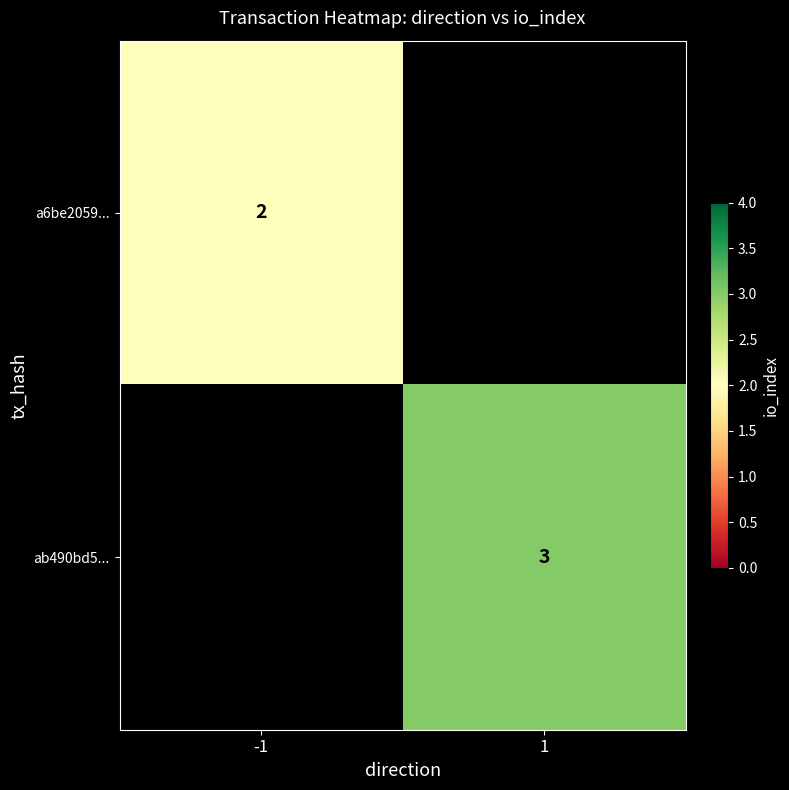

The value of a6be2059... at -1 is 2. True or false?

True